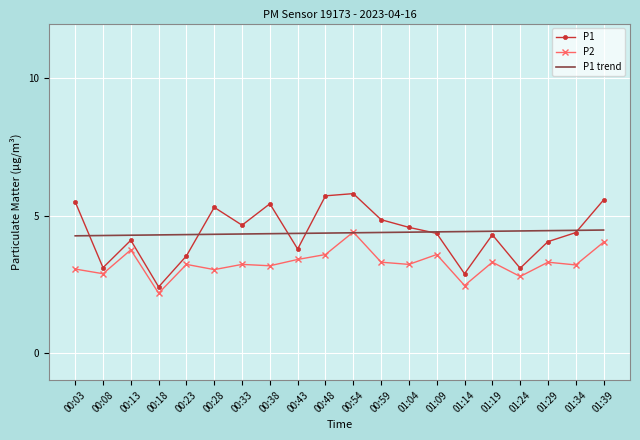

At how many categories does at least one series exceed 5?

6